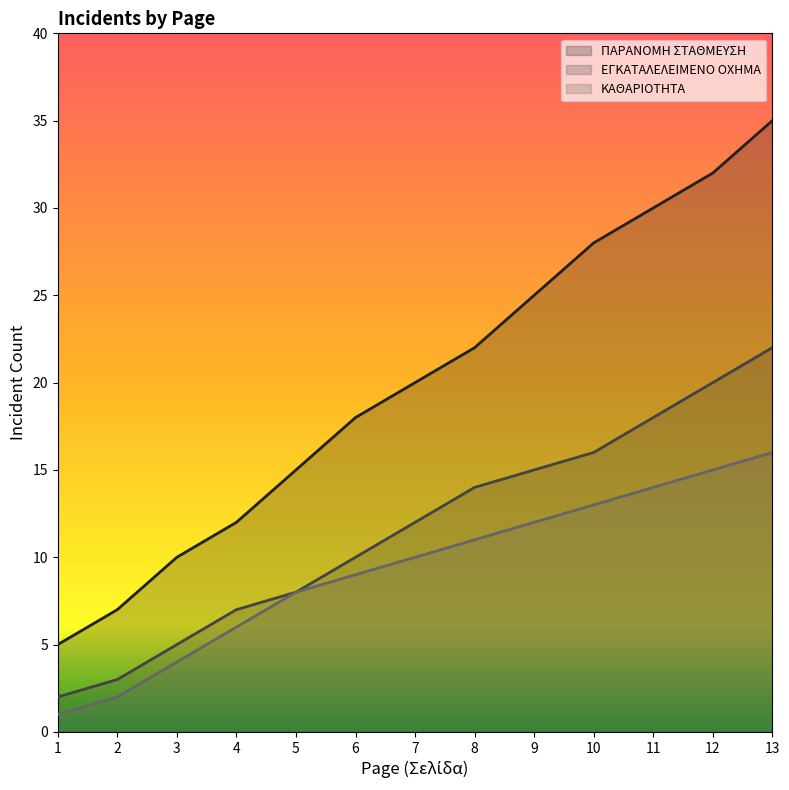

The value of ΕΓΚΑΤΑΛΕΛΕΙΜΕΝΟ ΟΧΗΜΑ at 12 is 20. True or false?

True